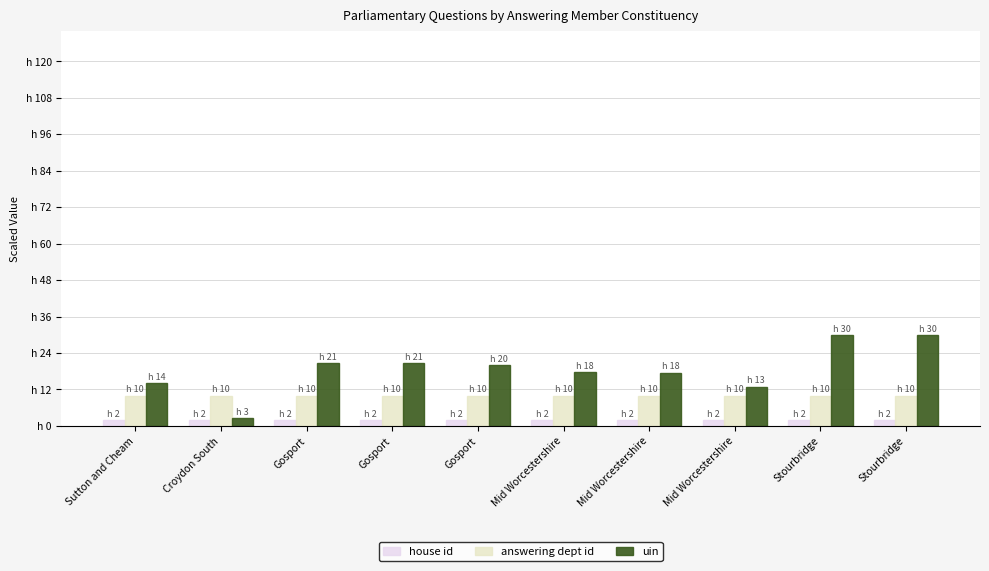

Are the bars grouped side by side (vs. stacked)?

Yes